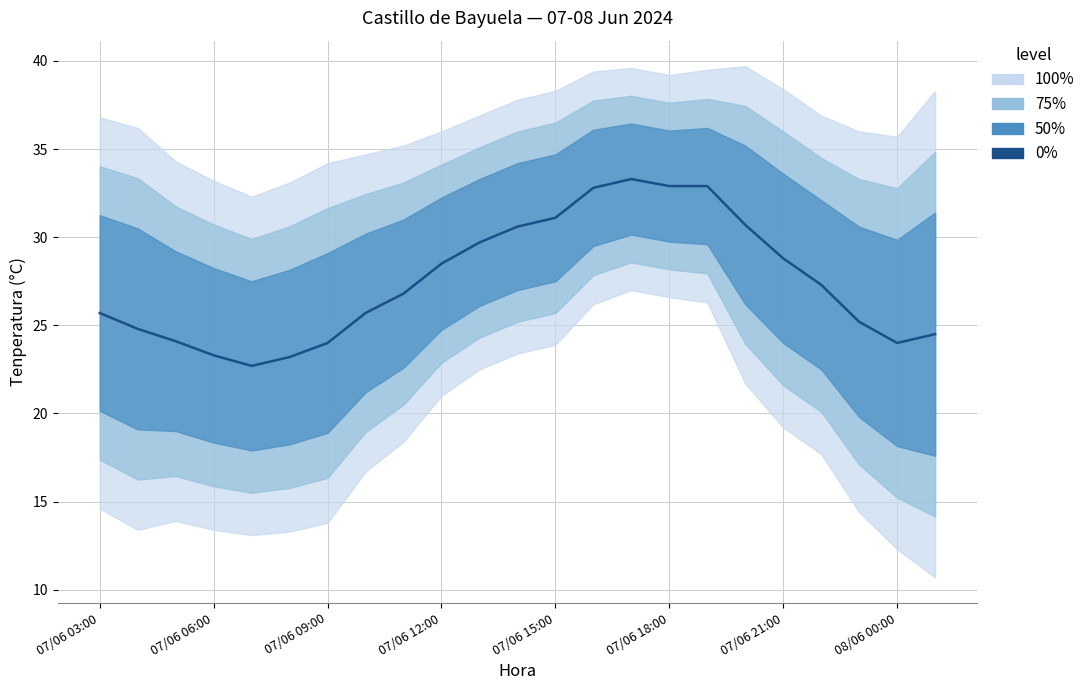

What is the average value?

27.5